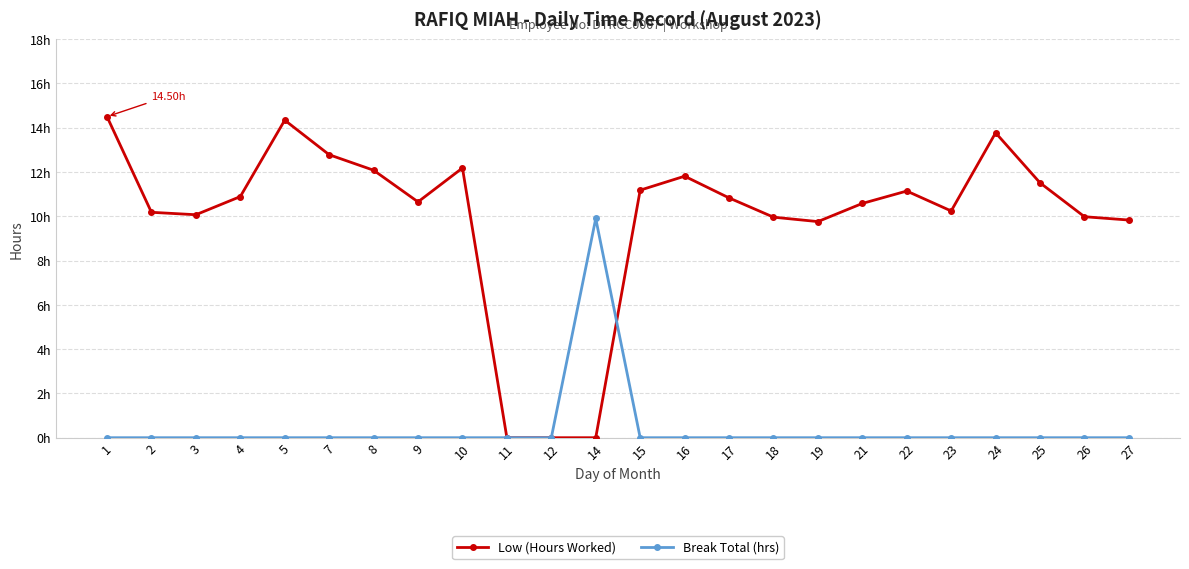

Does the chart have visible grid lines?

Yes